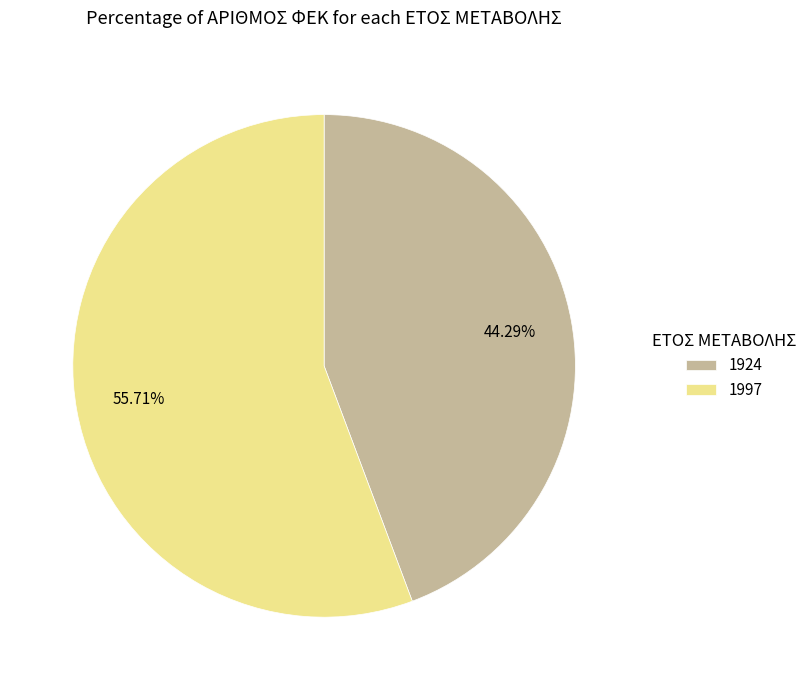

Rank the categories by value from lowest to highest.

1924, 1997